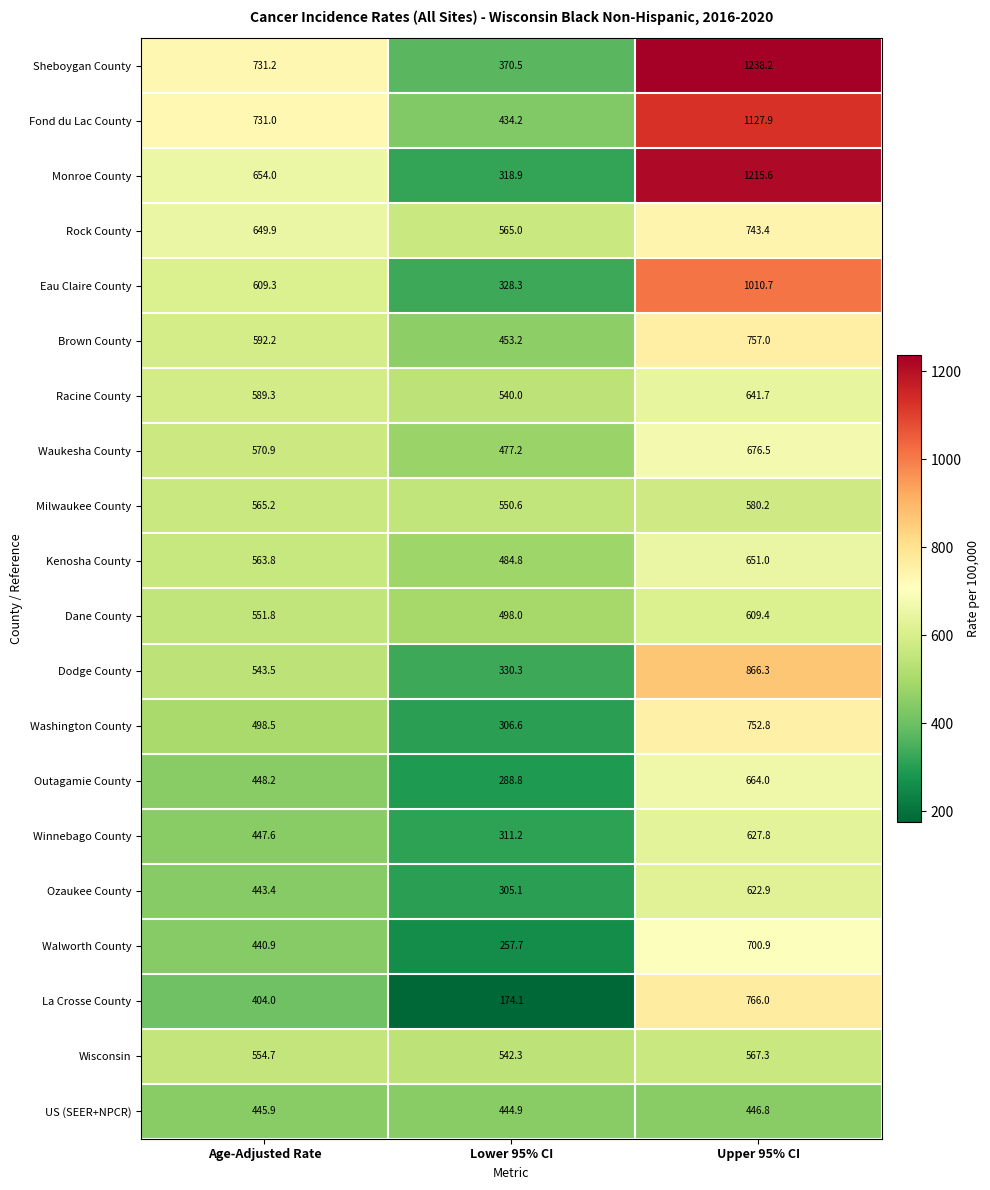

What is the difference between the maximum and second lowest values in the Outagamie County series?

215.8